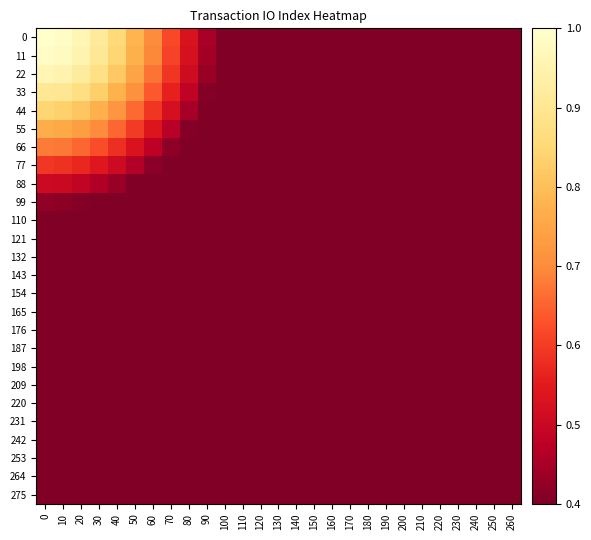

Between 240 and 60, which is larger?

60